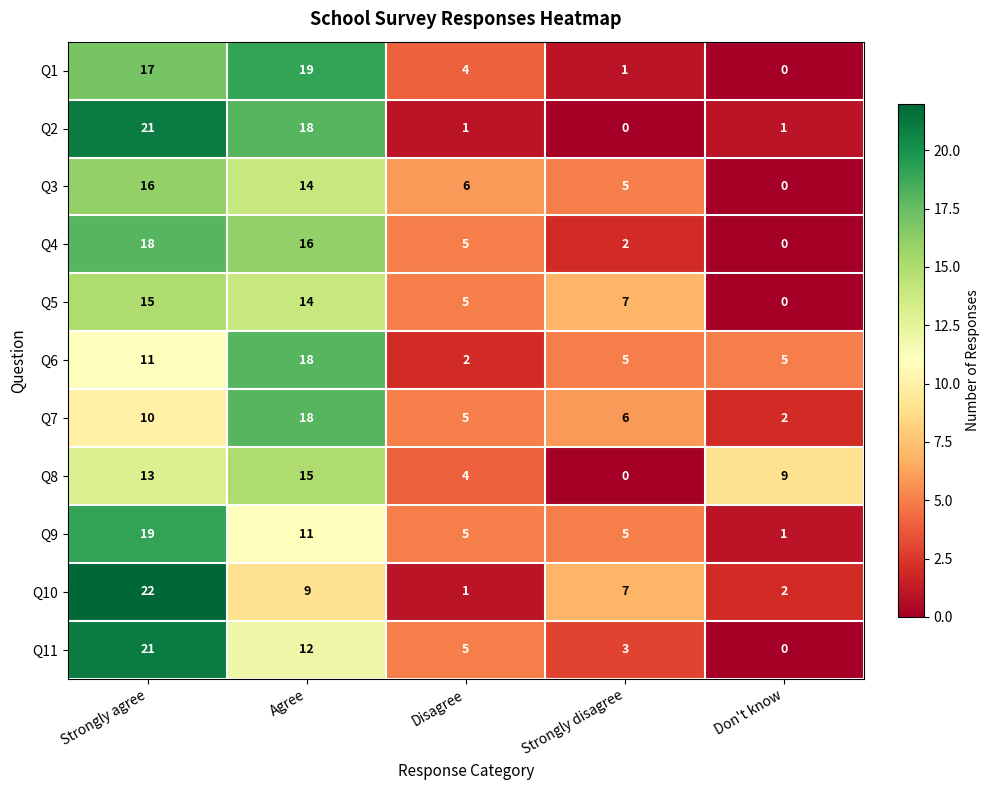

Where is Q3 nearest to the value 8?

Disagree